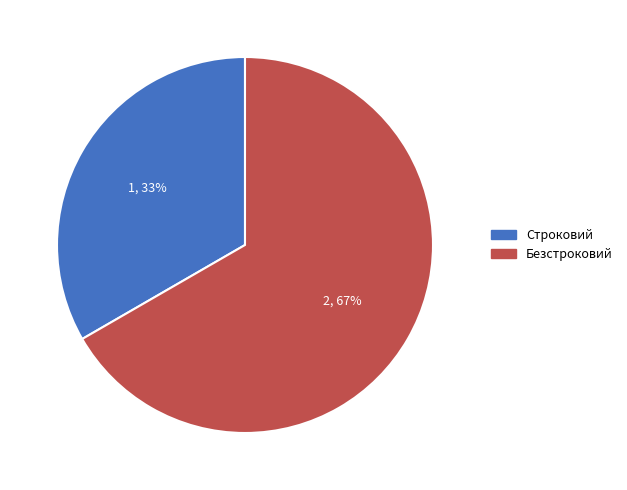

To the nearest percent, what is the combined percentage of Безстроковий and Строковий?

100%